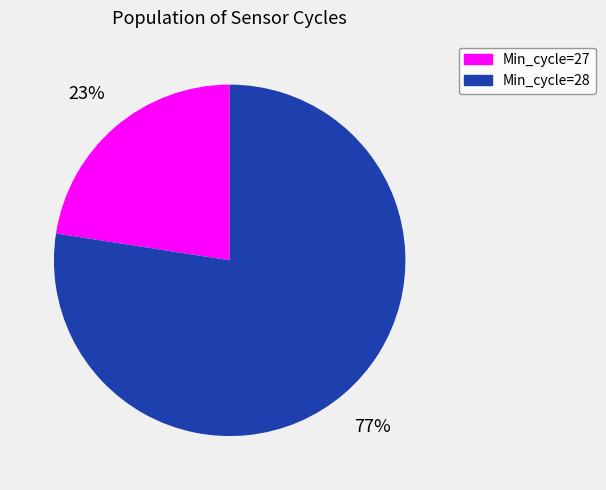

Between Min_cycle=27 and Min_cycle=28, which is larger?

Min_cycle=28